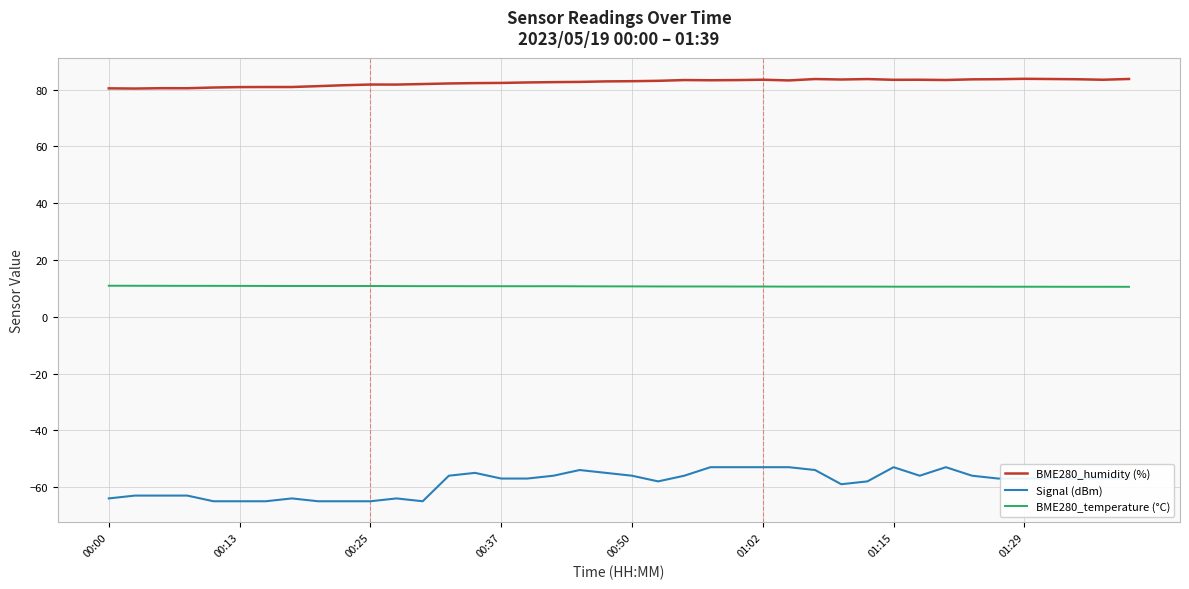

True or false: Signal (dBm) and BME280_temperature (°C) cross at least once.

False